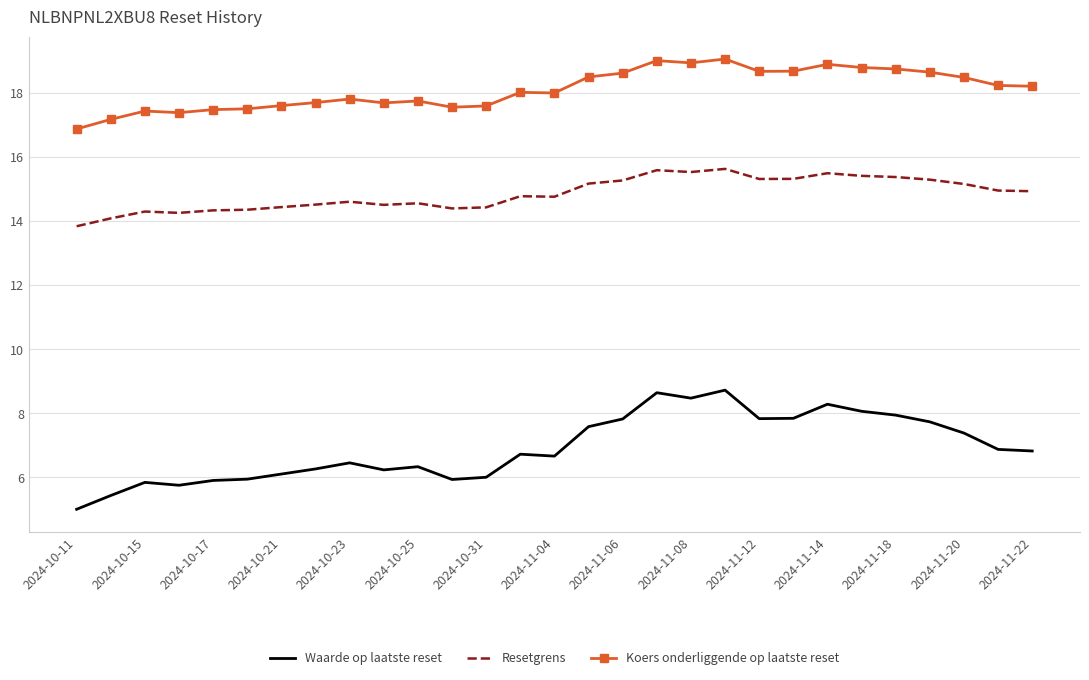

What is the minimum value shown in the chart?

5.0